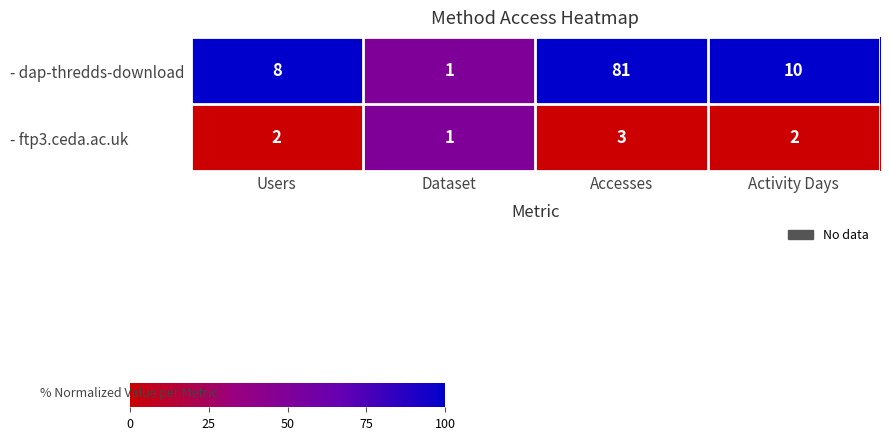

The value of - dap-thredds-download at Dataset is 0. True or false?

False